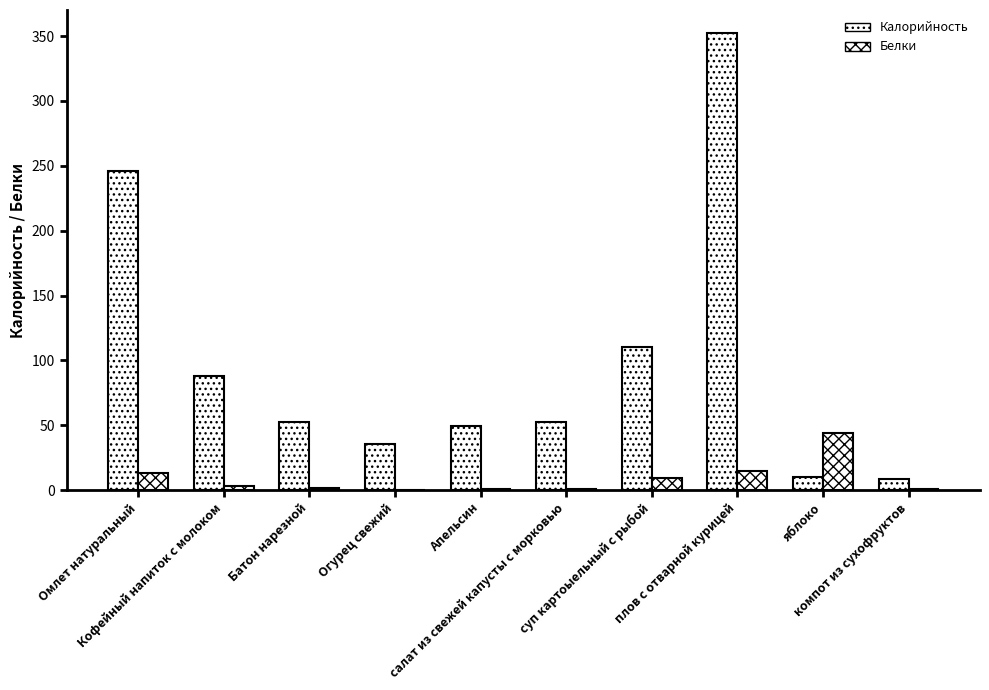

Which has a higher value, Огурец свежий or Батон нарезной?

Батон нарезной